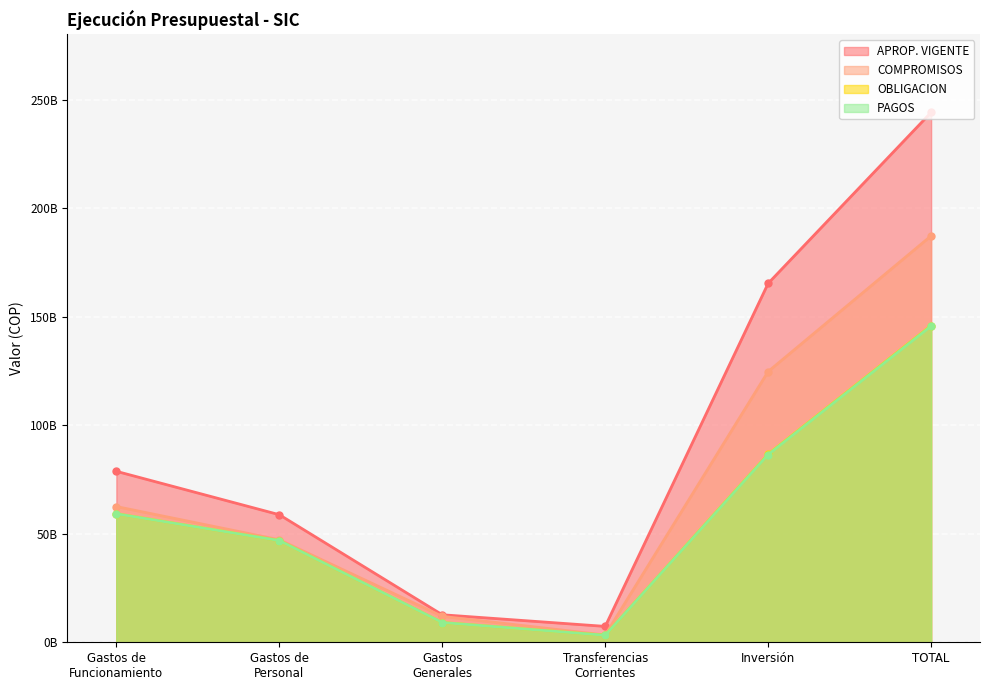

What is the value of the APROP. VIGENTE point at the 6th from the left?

244092520197.0